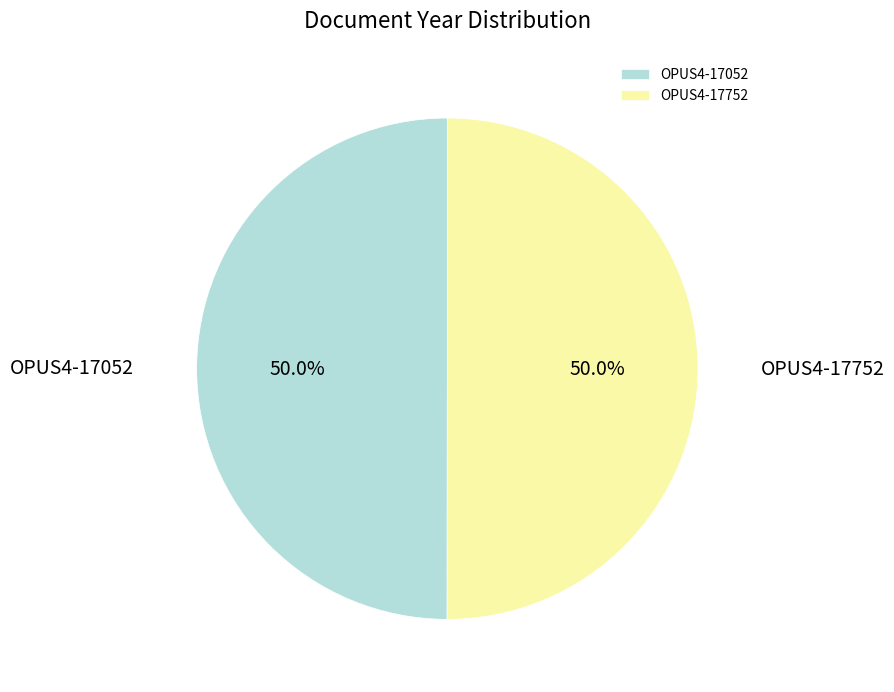

What is the ratio of the value at OPUS4-17052 to the value at OPUS4-17752?

1.0